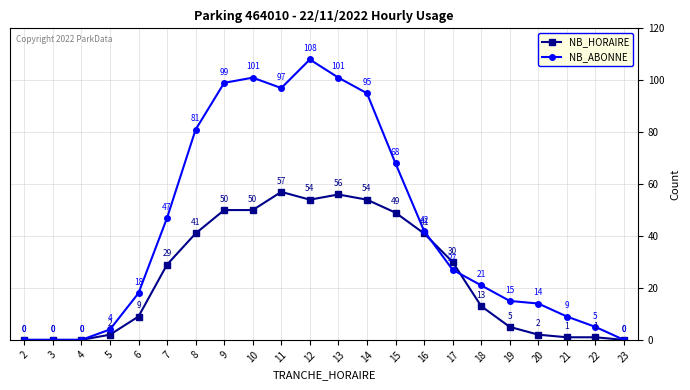

The value of NB_HORAIRE at 14 is 54. True or false?

True